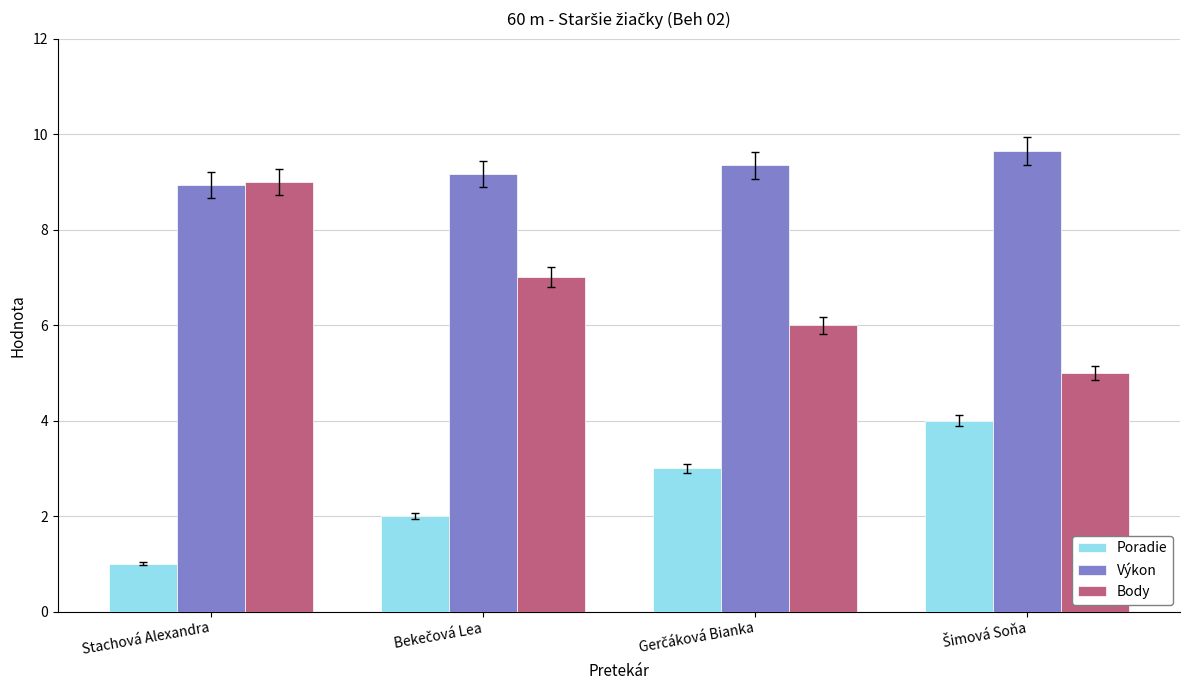

List the series in order of their overall mean, highest first.

Výkon, Body, Poradie